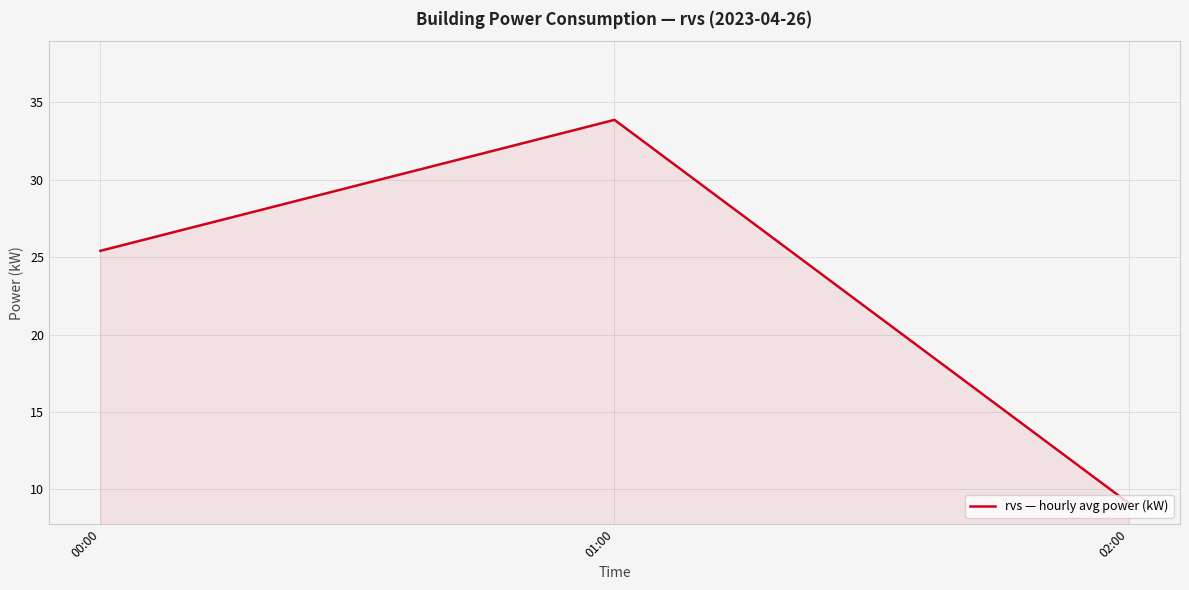

What is the ratio of the value at 02:00 to the value at 00:00?

0.4